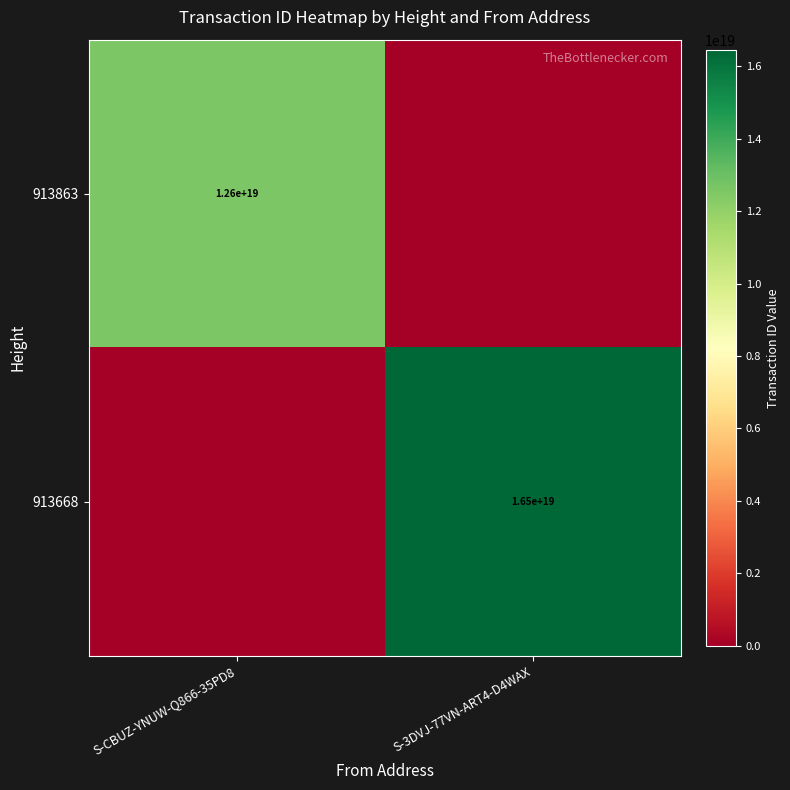

The value of 913863 at S-CBUZ-YNUW-Q866-35PD8 is 8764724151911304192. True or false?

False